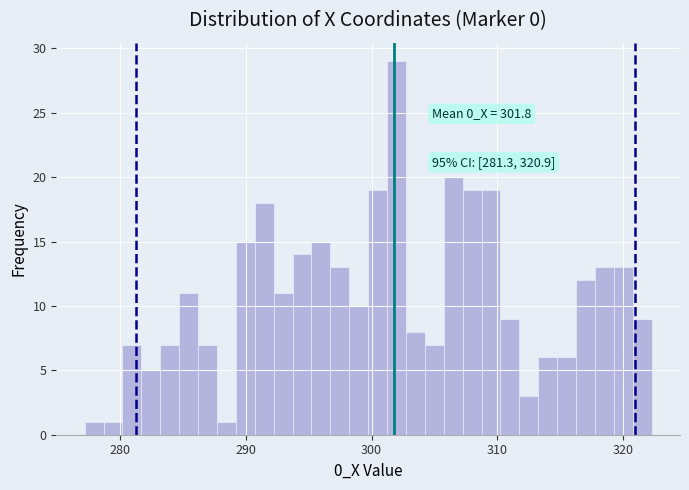

Read against the x-axis, roughly where is the centre of the tallest bar?

302